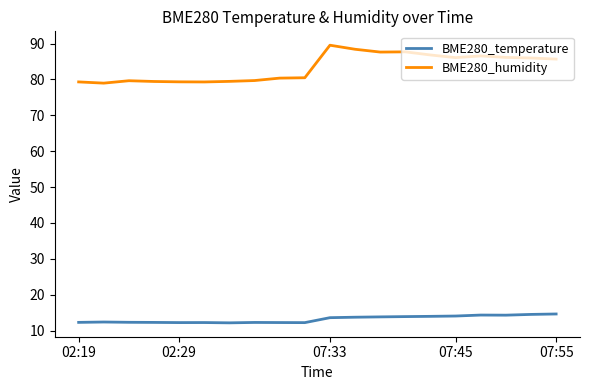

How many lines are shown in the chart?

2